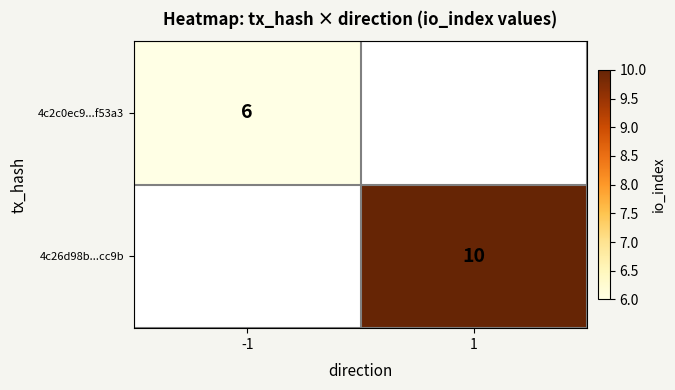

Is it true that 4c26d98b...cc9b equals 3 at 1?

False